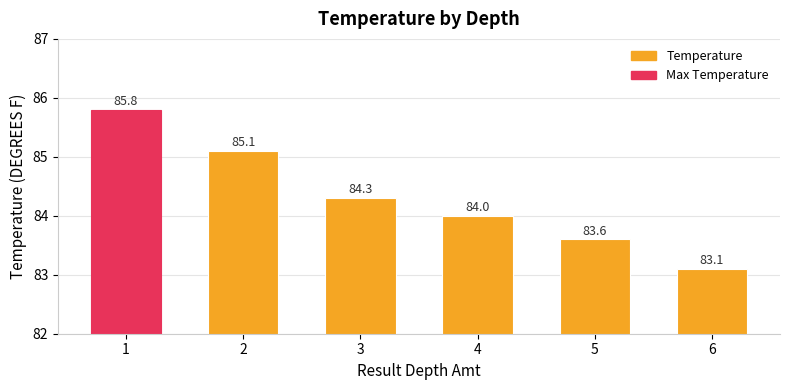

At which label is the value closest to 84?

4